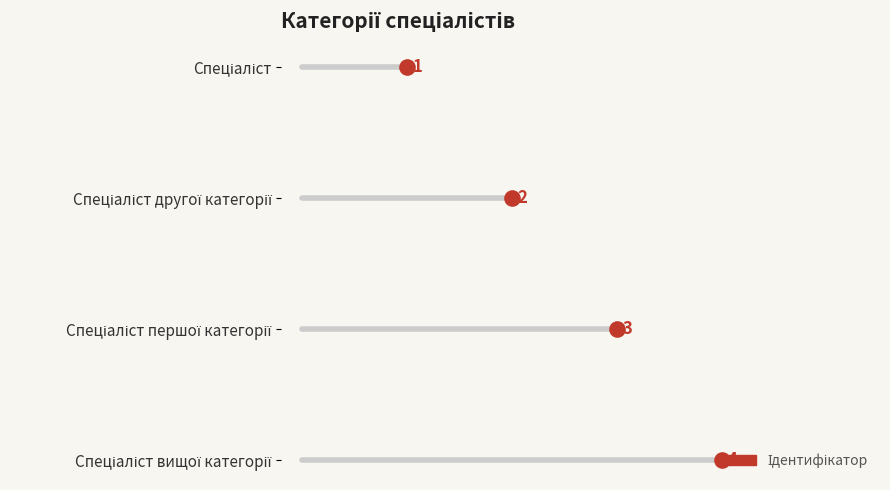

What is the ratio of the value at Спеціаліст вищої категорії to the value at Спеціаліст першої категорії?

1.3